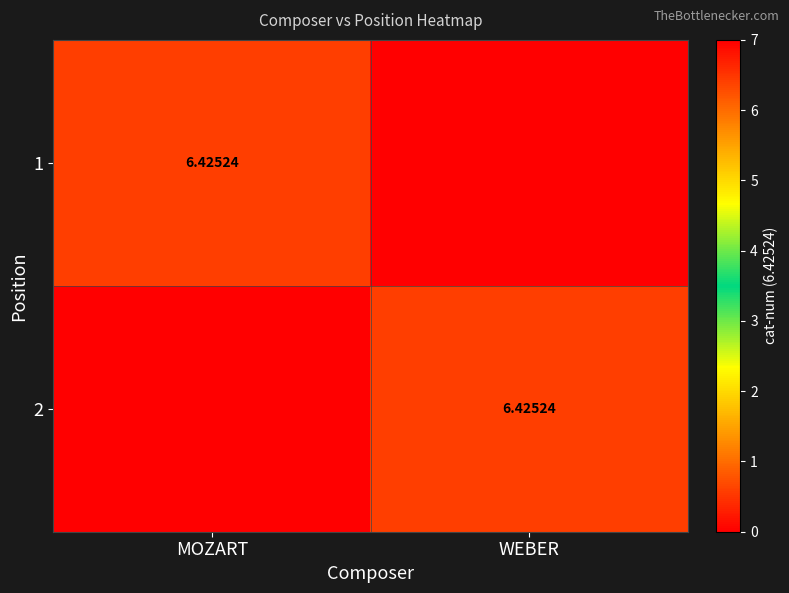

Which series has the largest total across all categories?

1